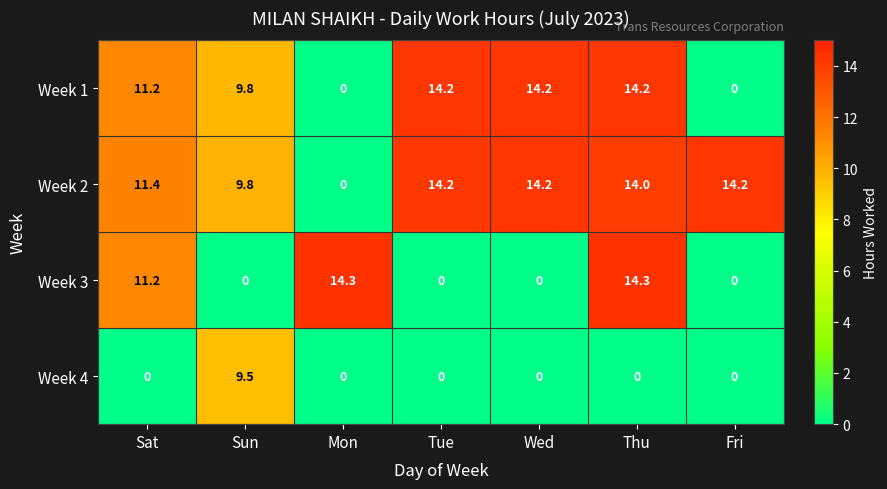

At which label is Week 2 closest to 7?

Sun